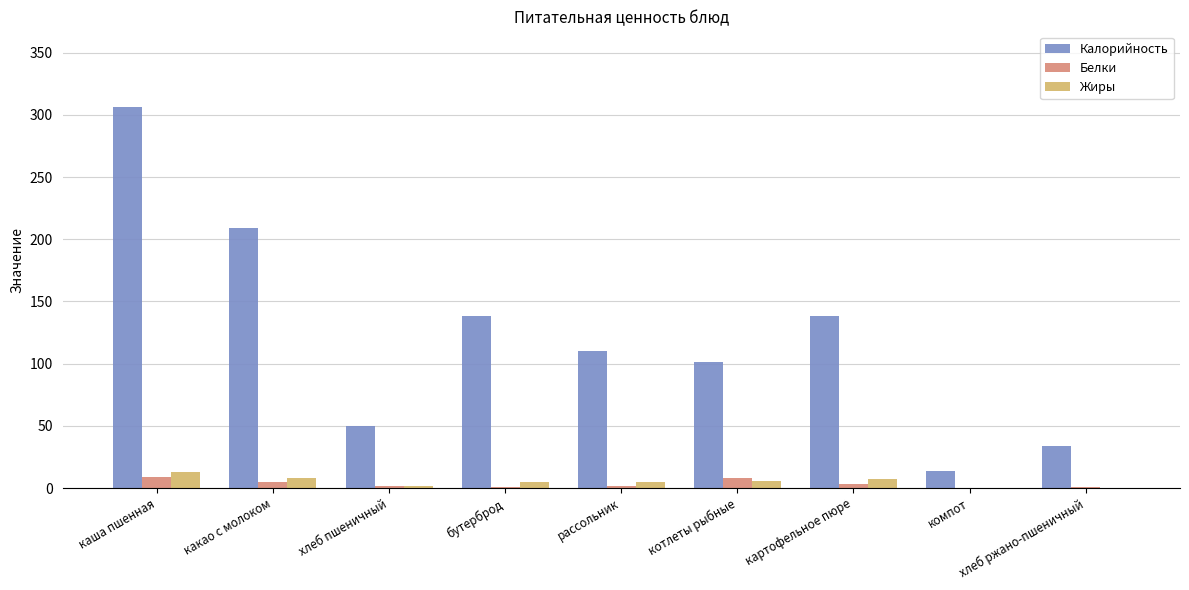

The value of Жиры at компот is 0. True or false?

True